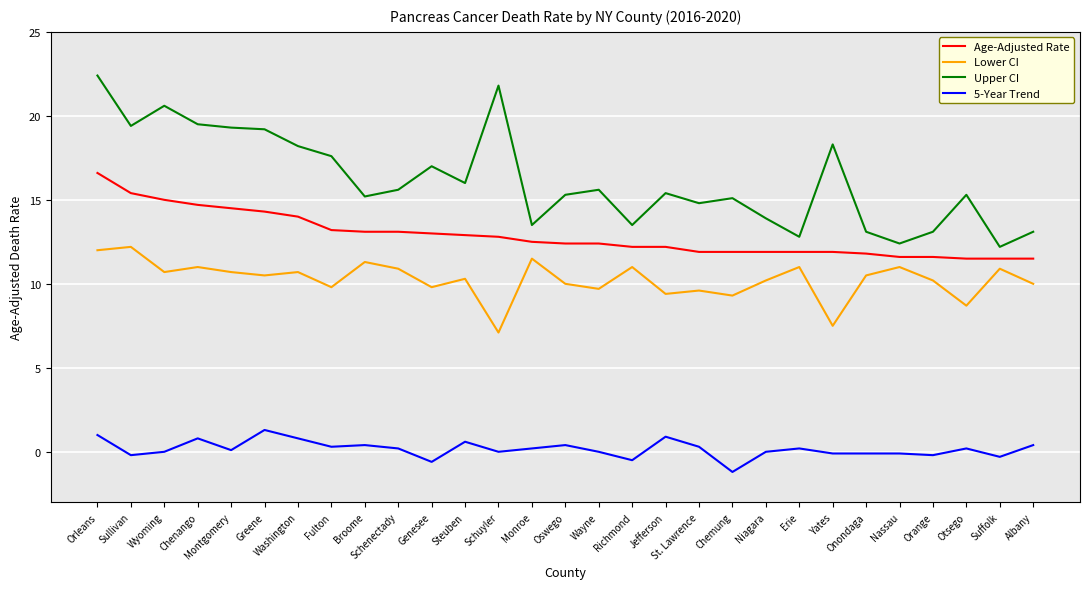

At which category is the sum across all series the highest?

Orleans